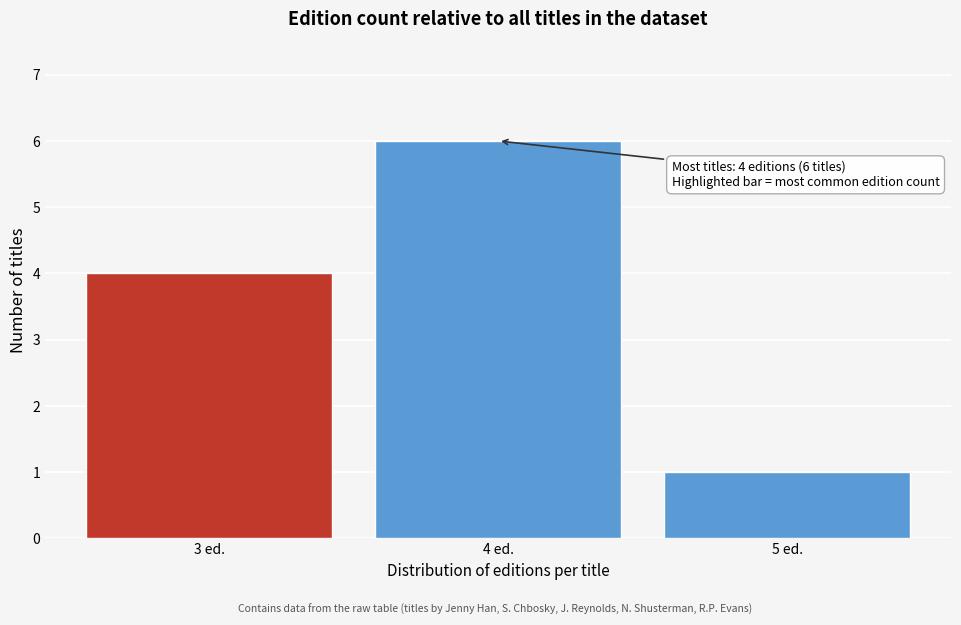

Reading right to left, what are all the values shown in this chart?

1	6	4